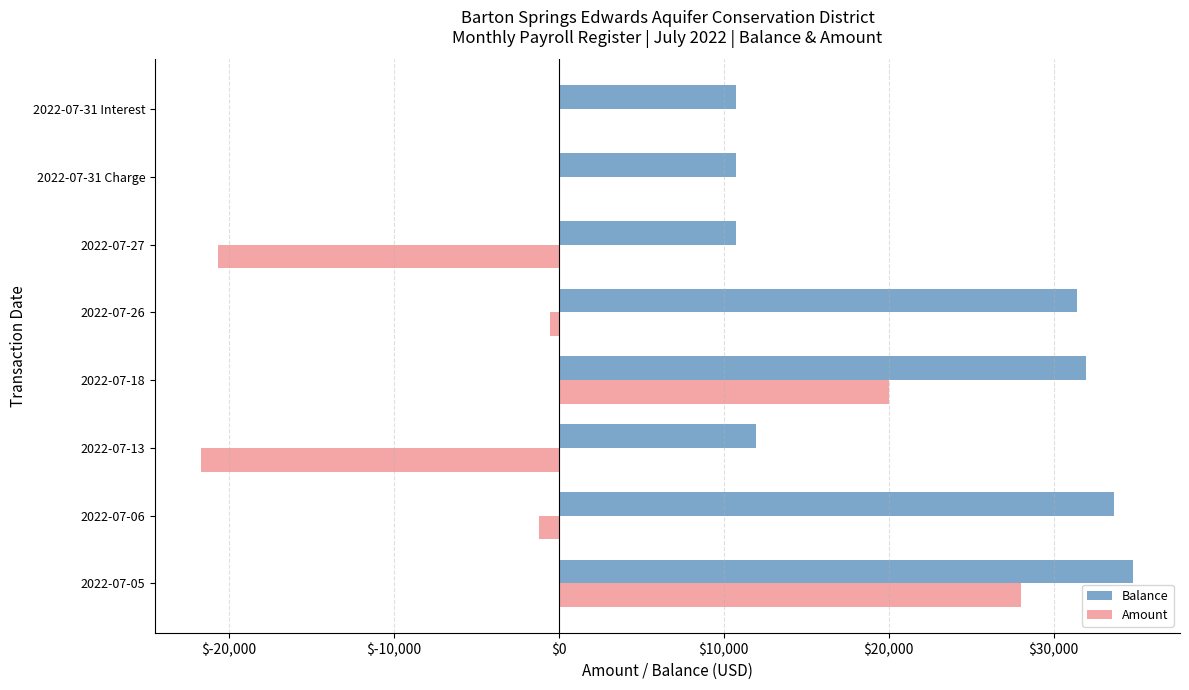

Which series has the largest total across all categories?

Balance